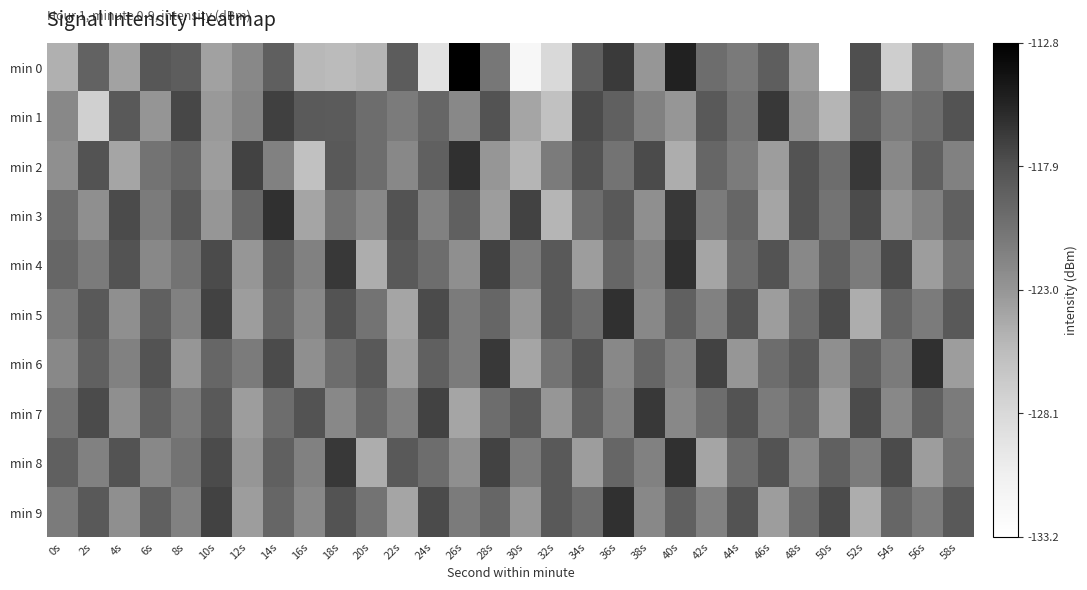

Which series has the largest total across all categories?

min 4